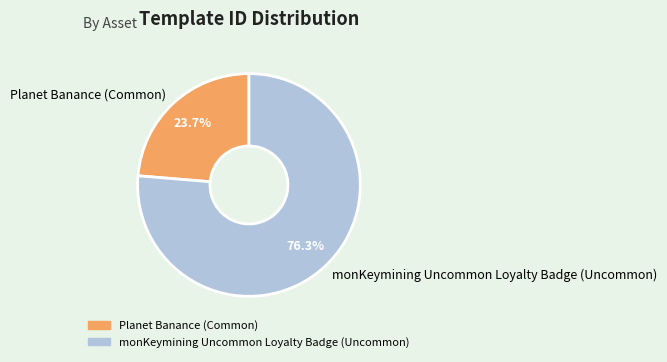

How many slices are in this pie chart?

2